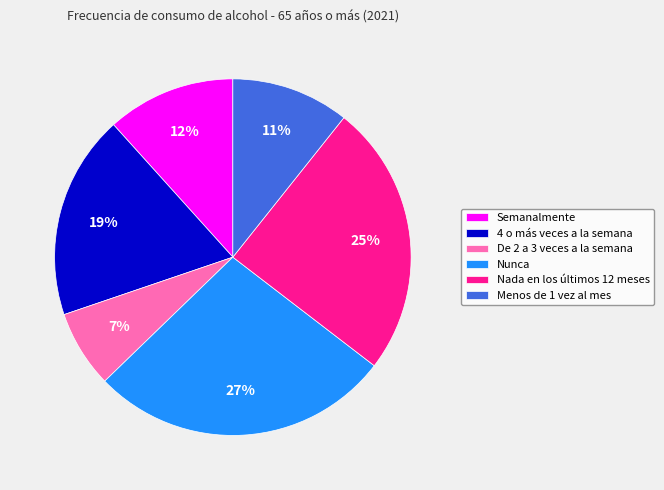

What is the largest slice in the pie chart?

Nunca